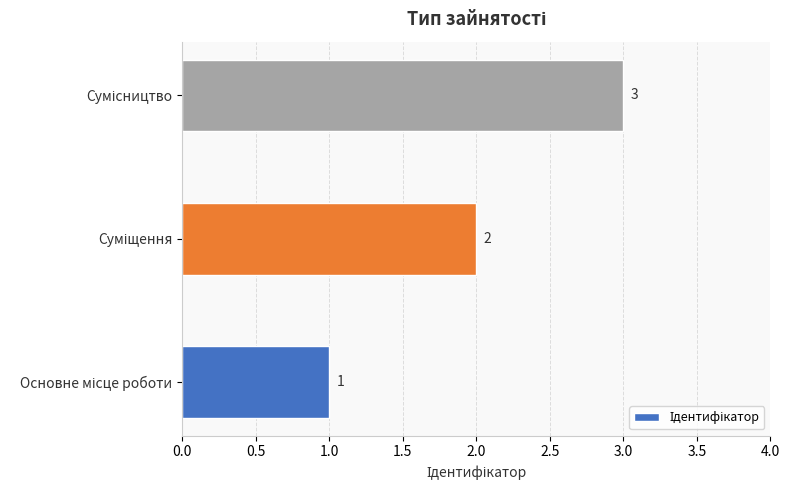

How many values are between 1 and 3?

3